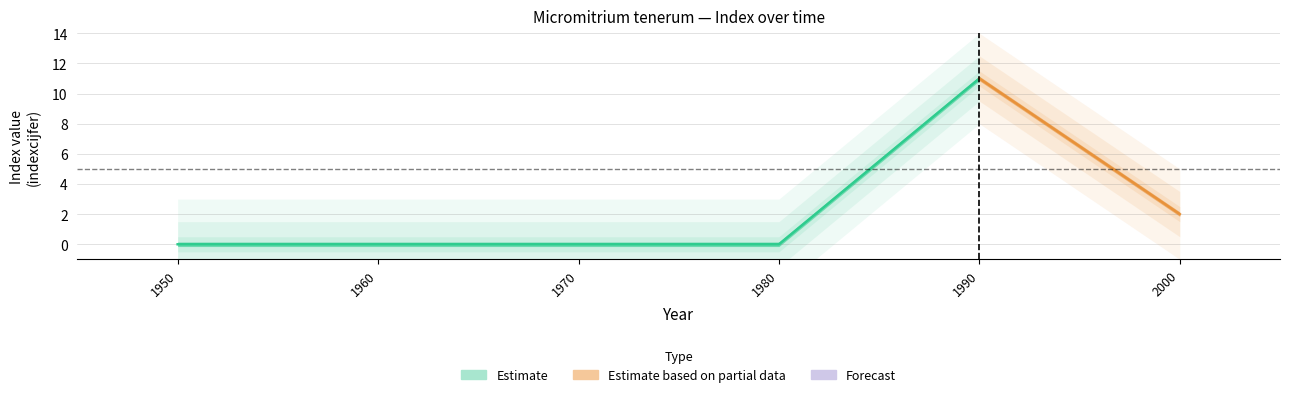

True or false: se and indexcijfer intersect in this chart.

False